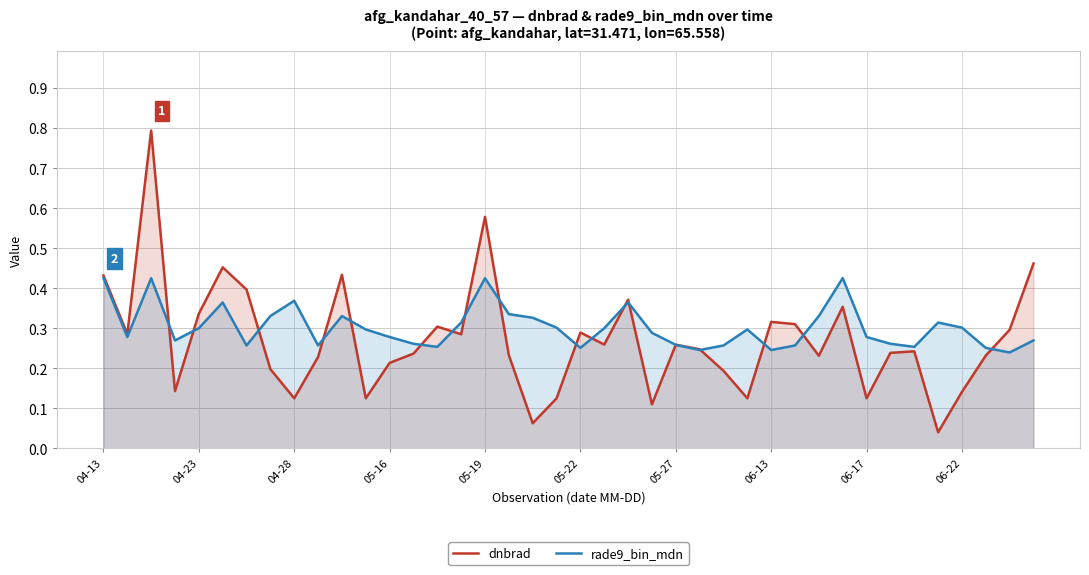

Rank the series at 06-13 from highest to lowest value.

dnbrad, rade9_bin_mdn